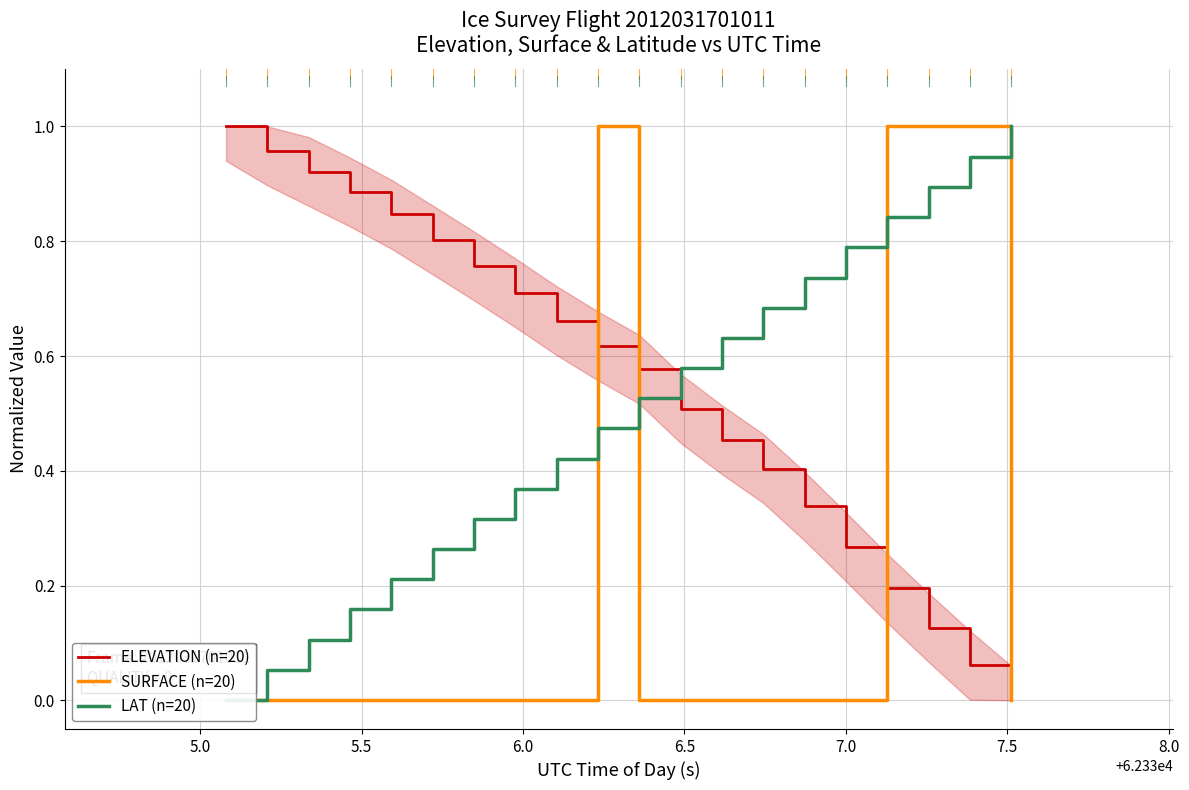

How many data points in ELEVATION (n=20) are above 0?

19